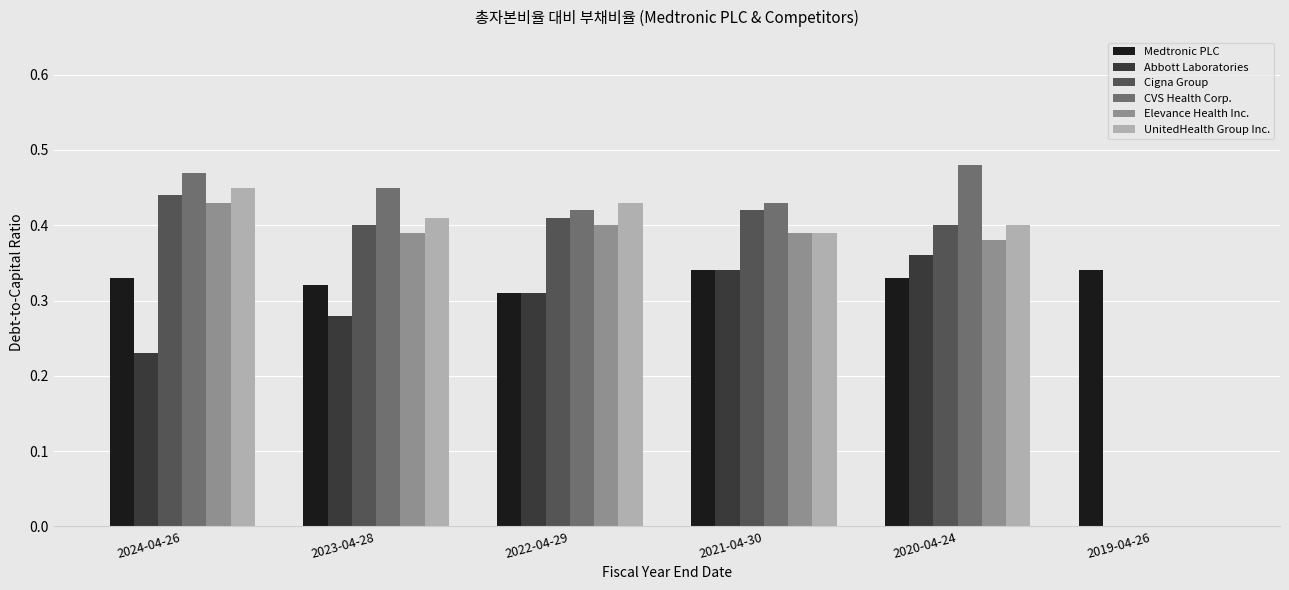

What is the sum of all UnitedHealth Group Inc. values?

2.1